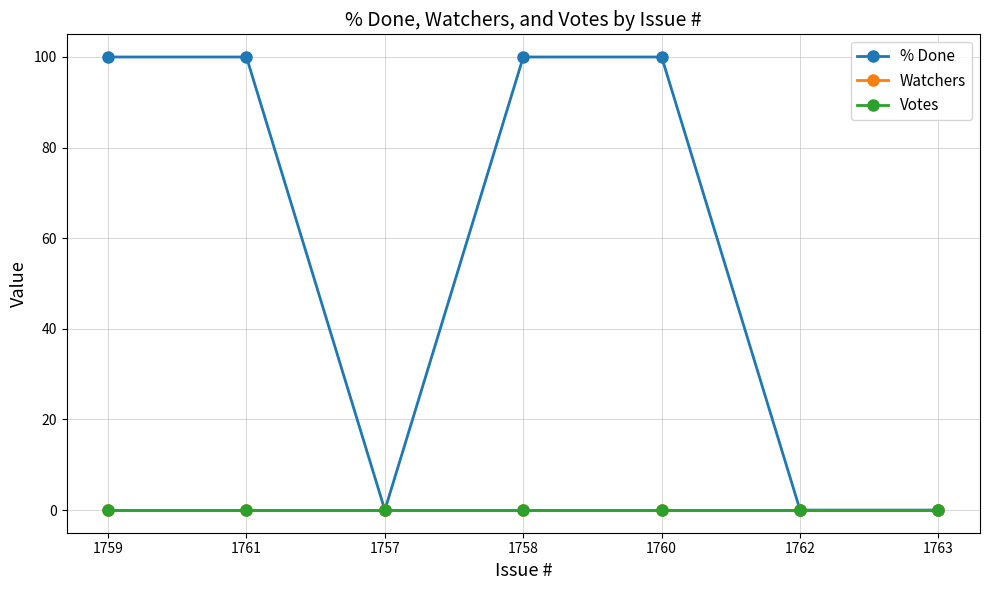

What is the label of the 4th point from the right?

1758